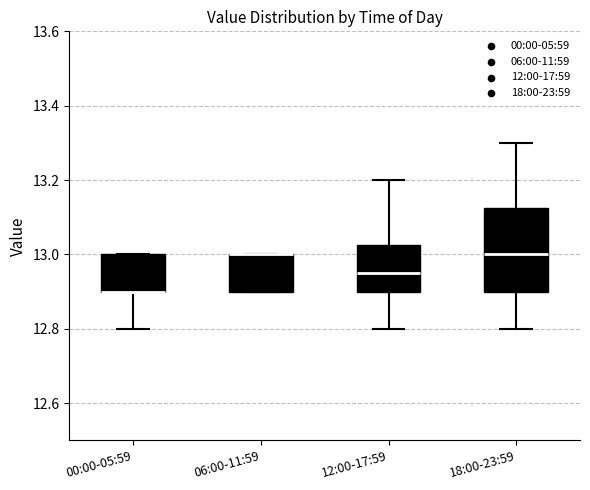

Which box is the tallest, from its lower edge to its upper edge?

18:00-23:59